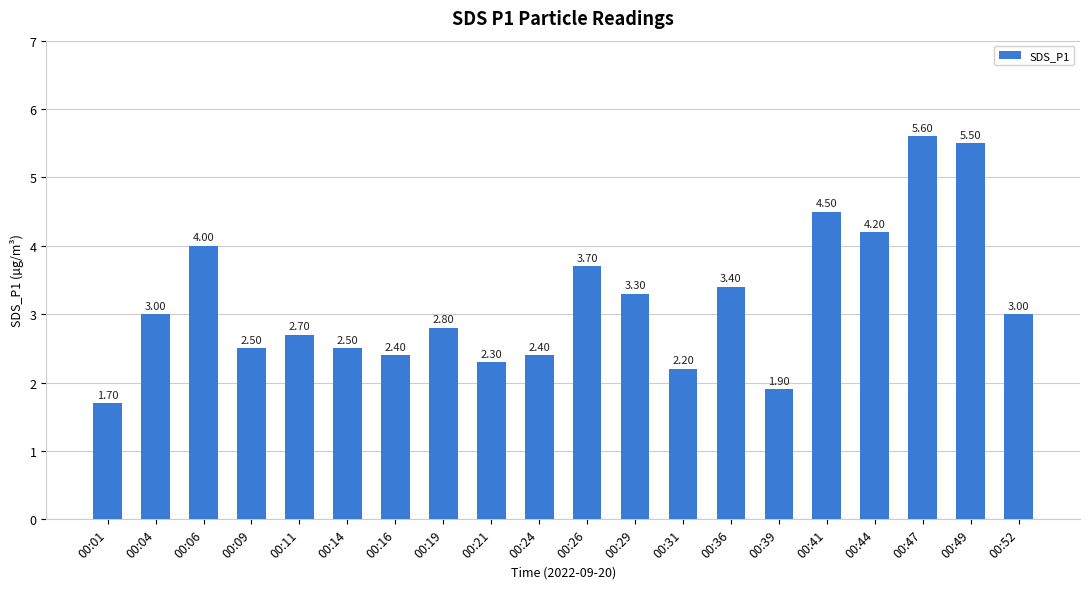

What is the change in value from 00:06 to 00:19?

-1.2